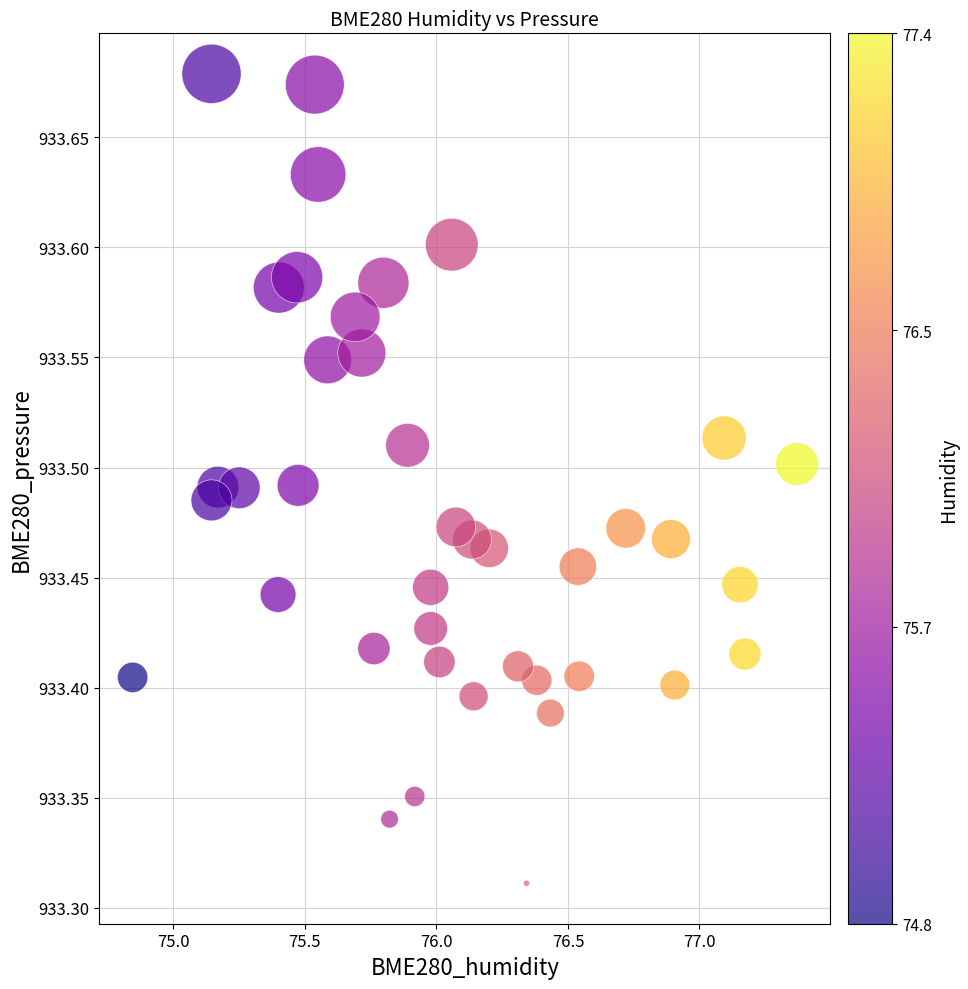

What is the range of X values (max minus min)?

2.5